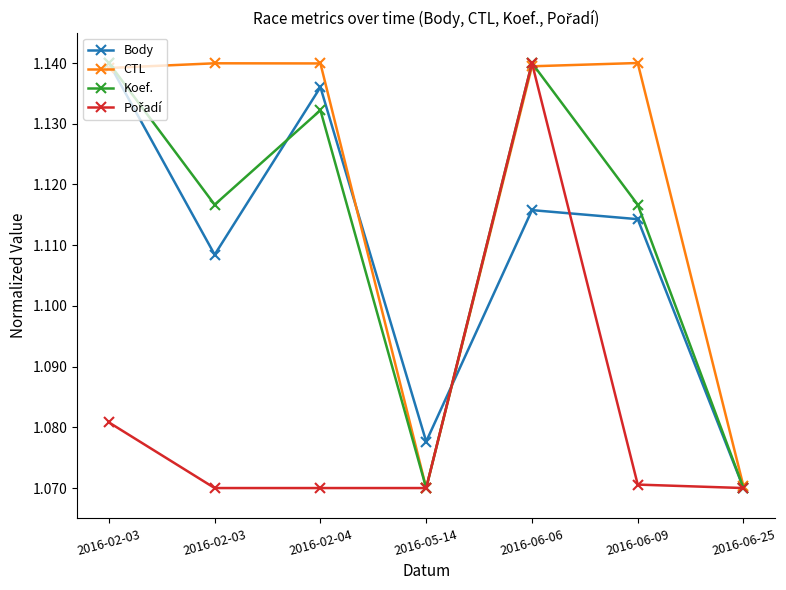

Count the number of categories in the chart.

7